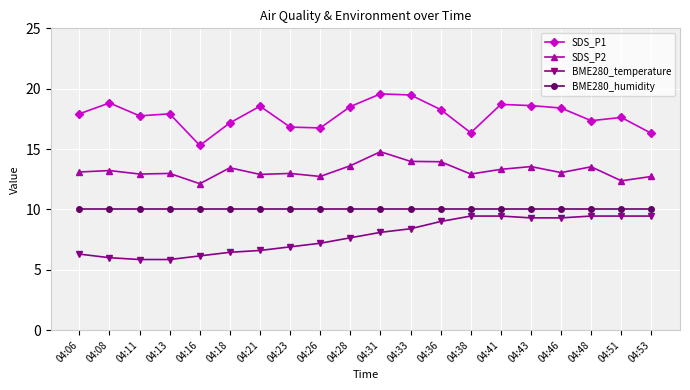

What is the minimum value shown in the chart?

5.9